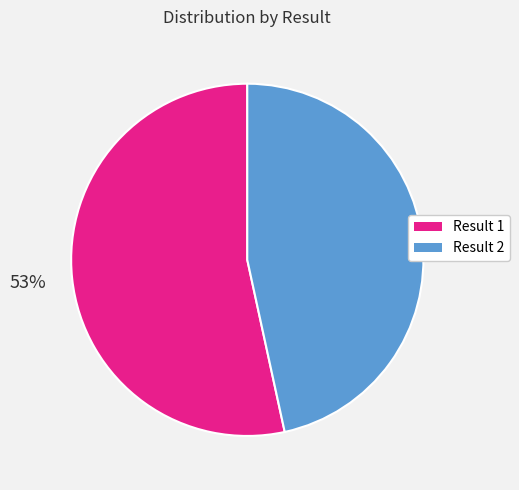

Approximately how many times larger is the value at Result 1 compared to Result 2?

1.1